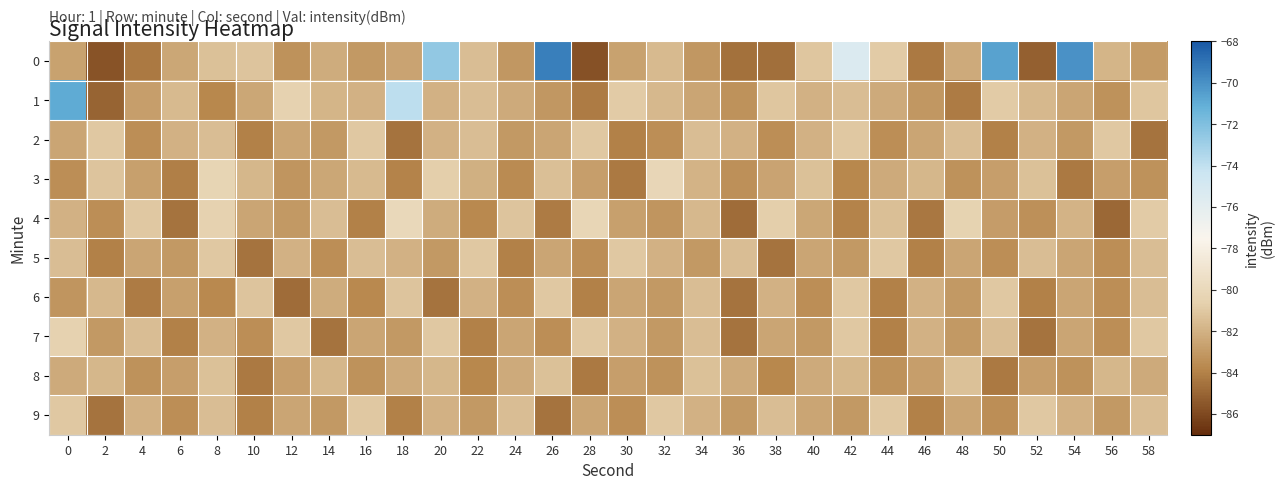

Between 42 and 6, which is larger?

42